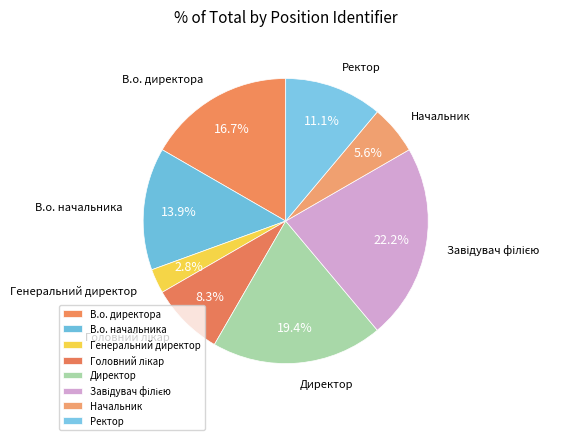

To the nearest percent, what is the difference between the Директор and Начальник slice percentages?

14%